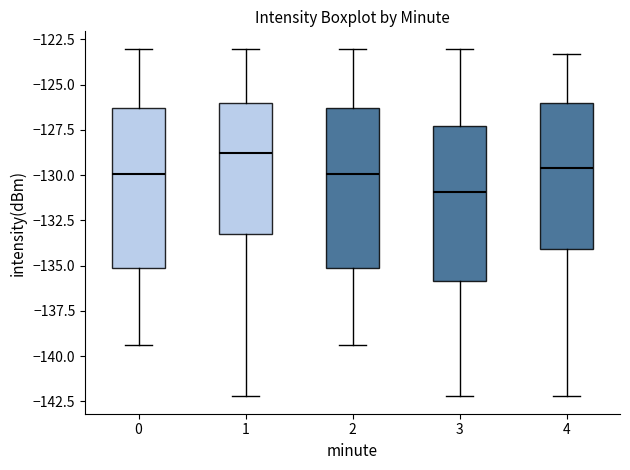

Reading left to right, transcribe this box plot: for each box, give where its median line is, the range the box spans, and where its two whiskers end, as read against the y-axis. The values are not printed on the chart, so give them approximately, as read against the axis.

0: median -130.0, box -135.0 to -126.5, whiskers -139.5 to -123.0
1: median -129.0, box -133.0 to -126.0, whiskers -142.0 to -123.0
2: median -130.0, box -135.0 to -126.5, whiskers -139.5 to -123.0
3: median -131.0, box -136.0 to -127.5, whiskers -142.0 to -123.0
4: median -129.5, box -134.0 to -126.0, whiskers -142.0 to -123.5